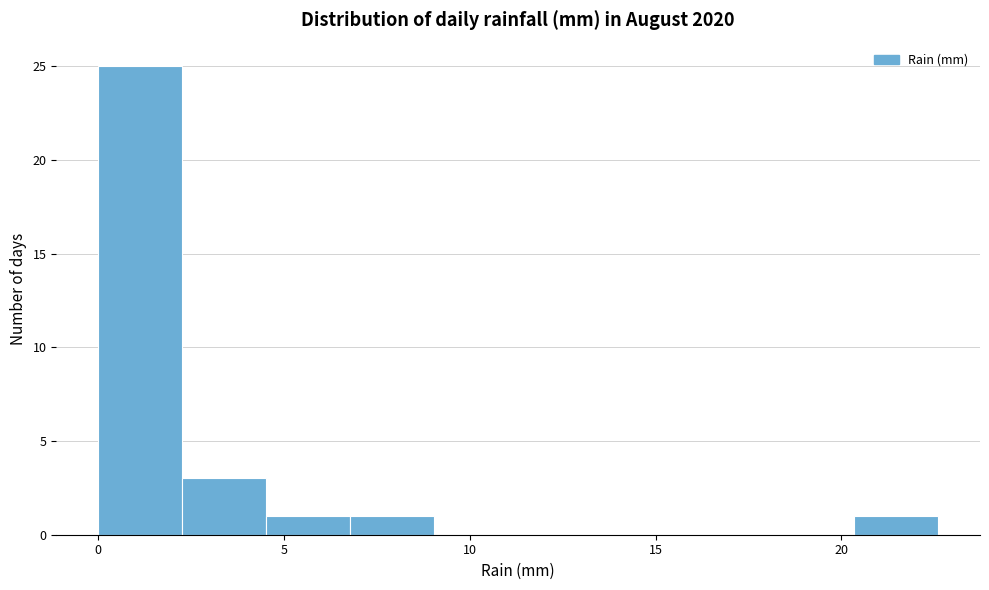

Over which range of the x-axis is the bar tallest?

0.0 to 2.5